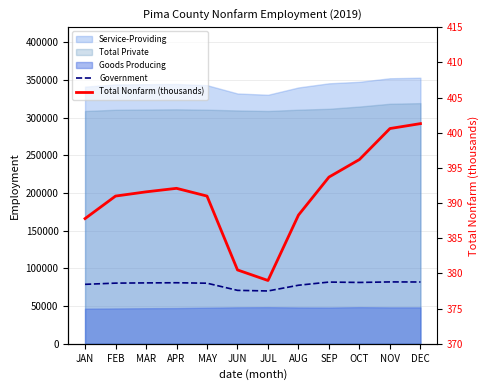

Reading right to left, transcribe all the data shown in this chart.

Government: DEC=82000.0	NOV=82100.0	OCT=81400.0	SEP=81900.0	AUG=77700.0	JUL=70100.0	JUN=70900.0	MAY=80400.0	APR=81000.0	MAR=80800.0	FEB=80500.0	JAN=78900.0
Total Nonfarm (thousands): DEC=401.3	NOV=400.6	OCT=396.2	SEP=393.7	AUG=388.3	JUL=379.0	JUN=380.5	MAY=391.0	APR=392.1	MAR=391.6	FEB=391.0	JAN=387.8